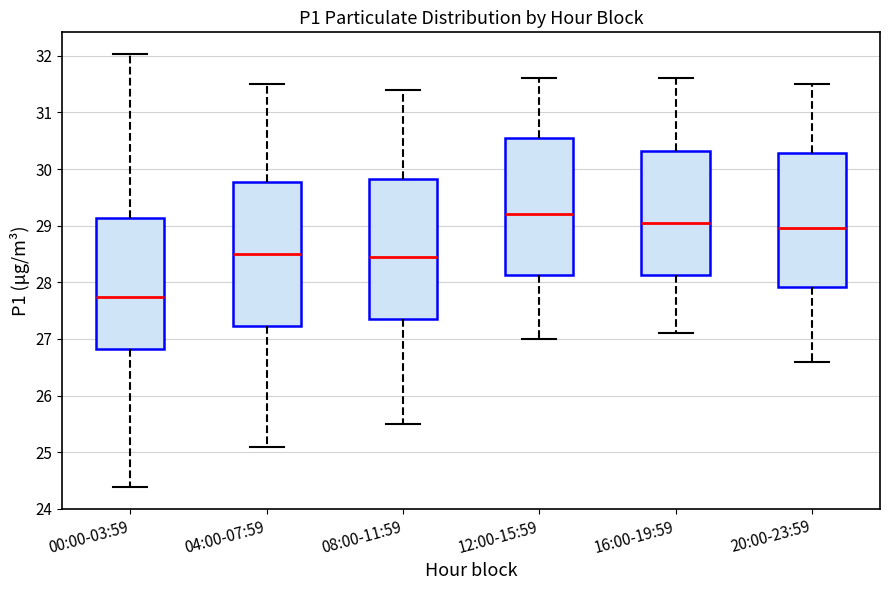

Reading left to right, read every box against the y-axis: the position of its median line, the range the box covers, and the ends of its whiskers. The values are not printed on the chart, so give them approximately, as read against the axis.

00:00-03:59: median 27.7, box 26.8 to 29.1, whiskers 24.4 to 32.0
04:00-07:59: median 28.5, box 27.2 to 29.8, whiskers 25.1 to 31.5
08:00-11:59: median 28.5, box 27.4 to 29.8, whiskers 25.5 to 31.4
12:00-15:59: median 29.2, box 28.1 to 30.6, whiskers 27.0 to 31.6
16:00-19:59: median 29.1, box 28.1 to 30.3, whiskers 27.1 to 31.6
20:00-23:59: median 29.0, box 27.9 to 30.3, whiskers 26.6 to 31.5